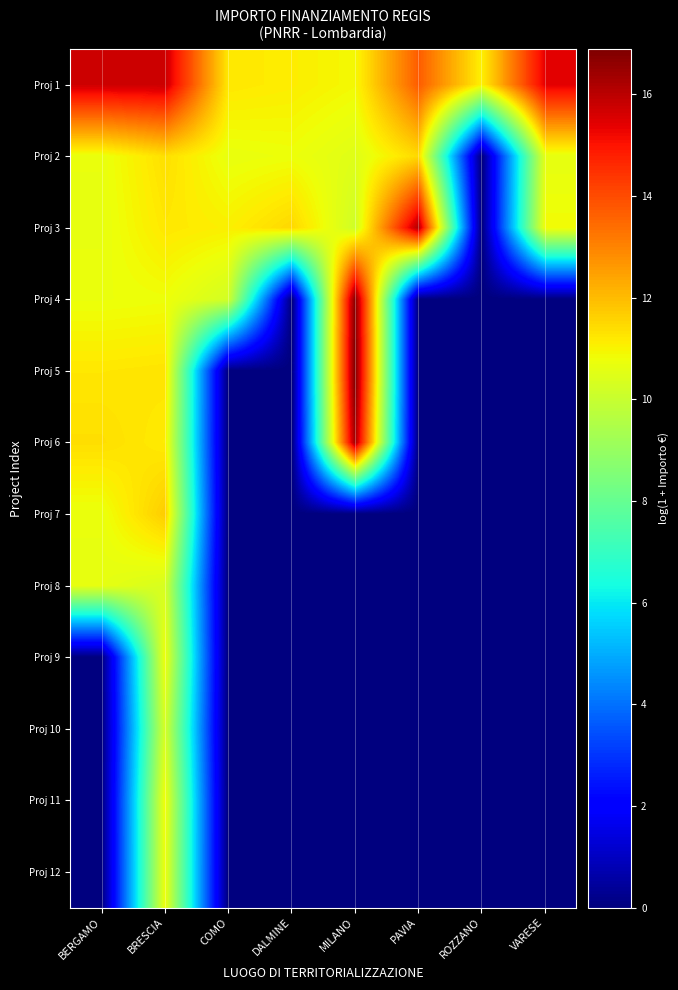

Which series has the widest spread of values?

Proj 5